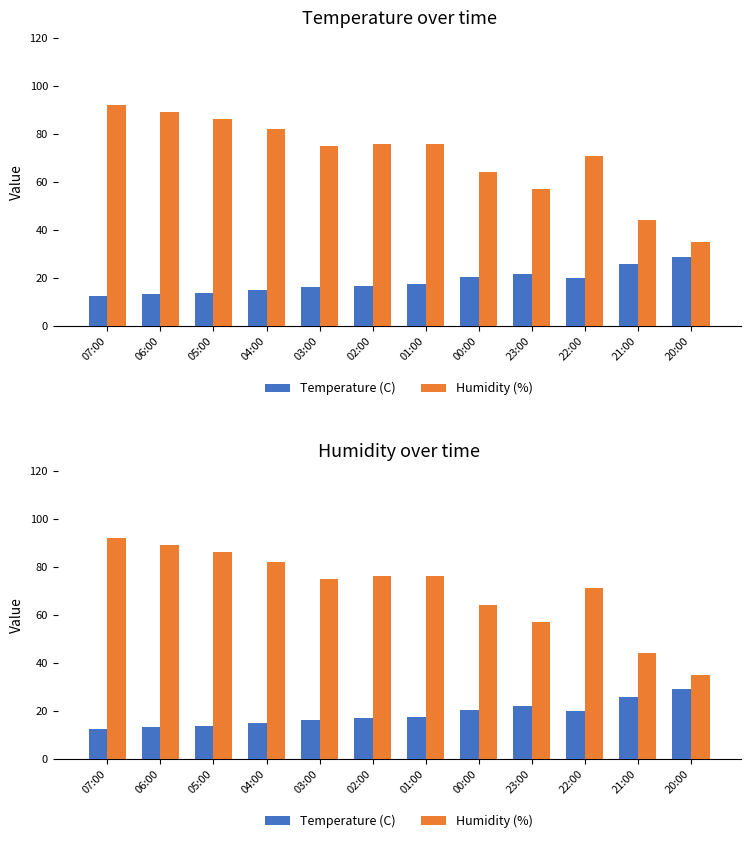

What is the lowest value of the Humidity (%) series?

35.0